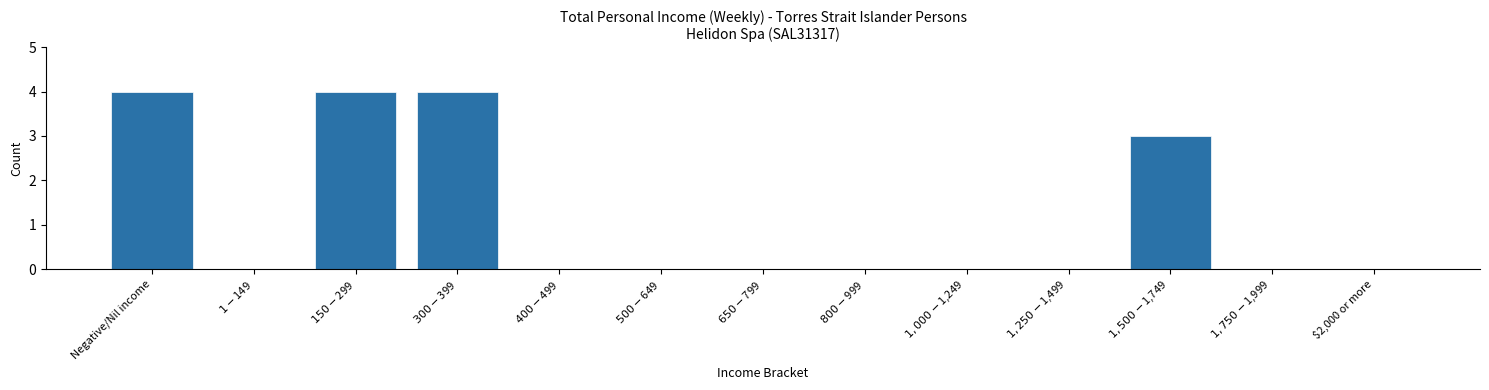

What is the maximum value shown in the chart?

4